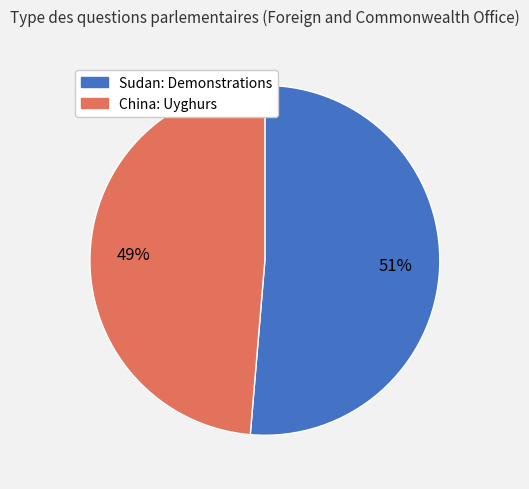

Which slice represents more than half of the pie?

Sudan: Demonstrations